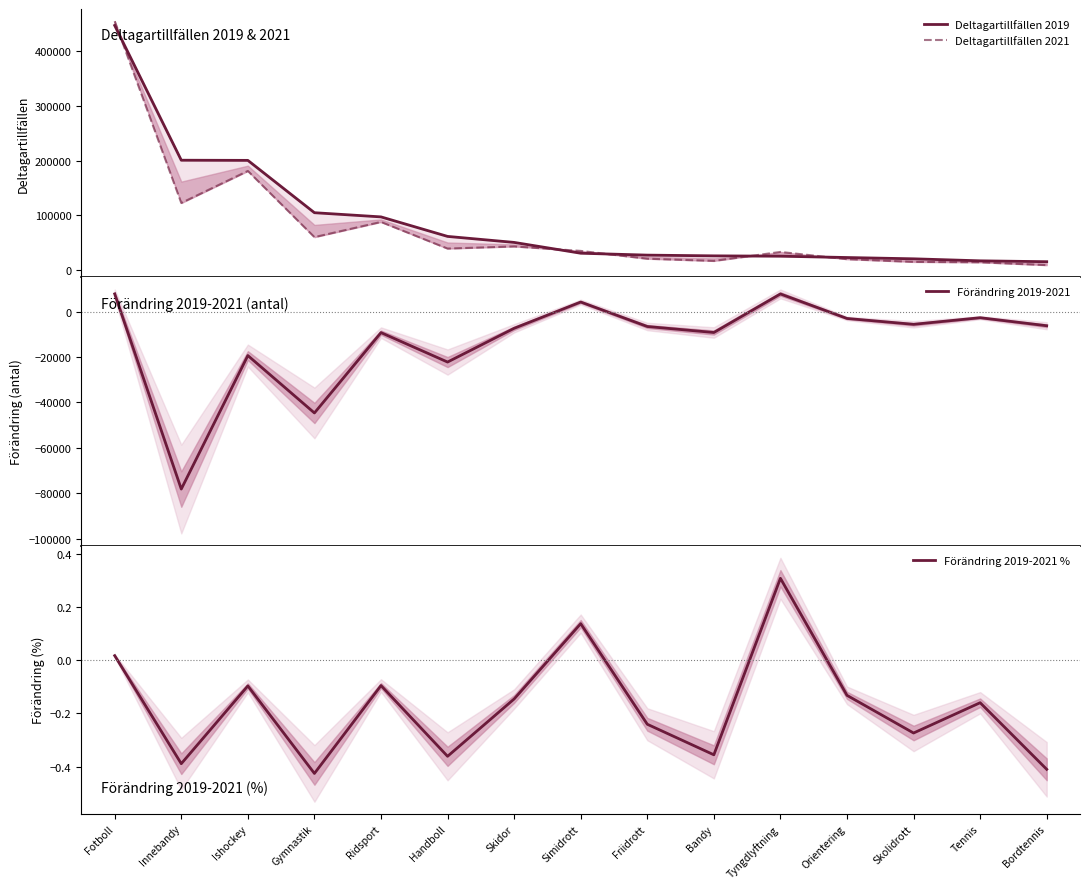

List the labels in order of Förändring 2019-2021 value, smallest first.

Innebandy, Gymnastik, Handboll, Ishockey, Ridsport, Bandy, Skidor, Friidrott, Bordtennis, Skolidrott, Orientering, Tennis, Simidrott, Tyngdlyftning, Fotboll